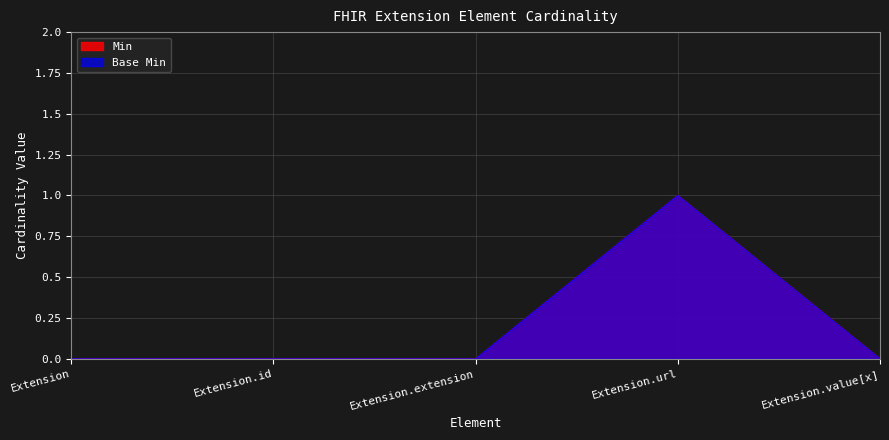

The value of Min at Extension.extension is -1. True or false?

False